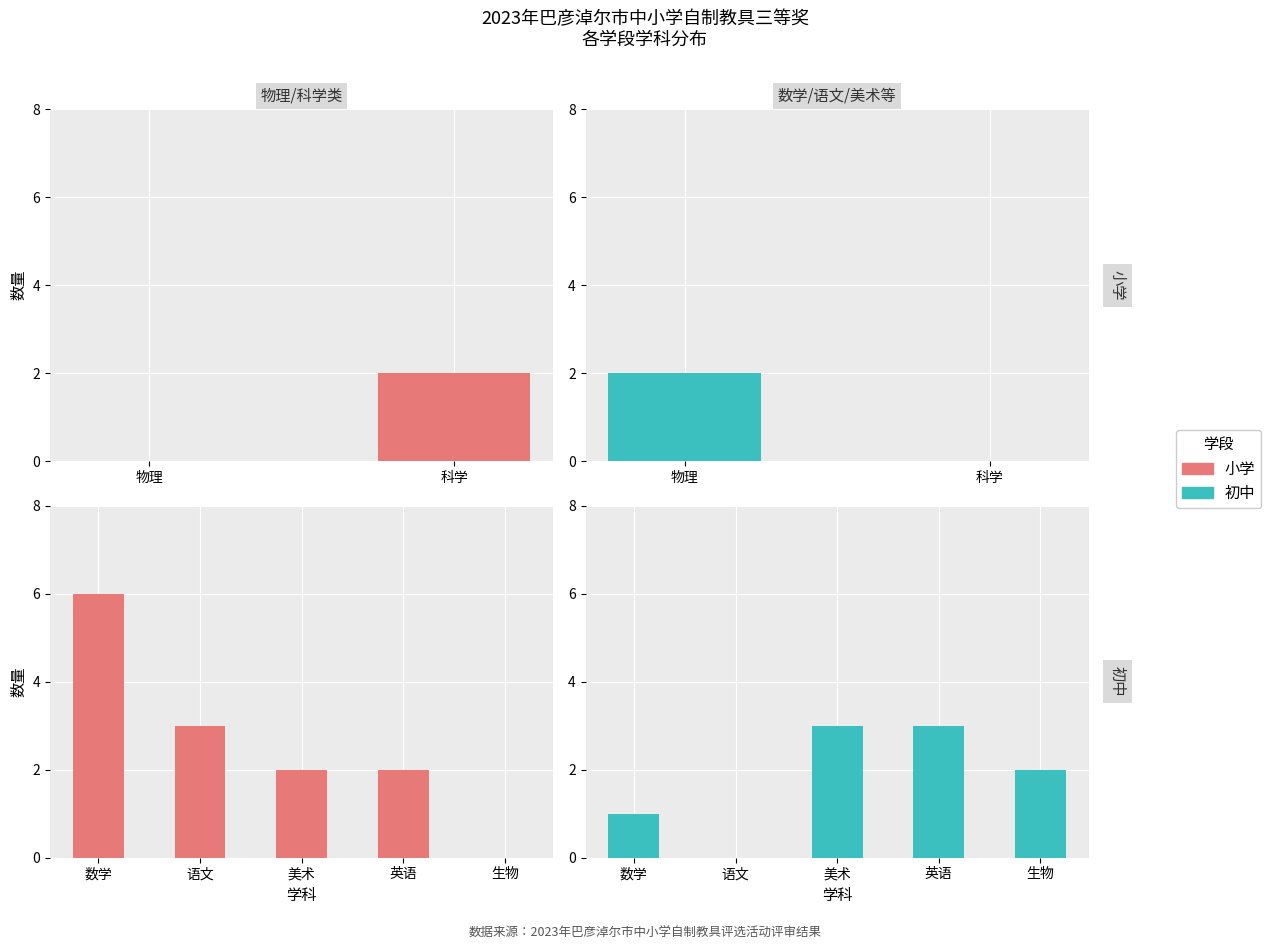

How many groups of bars are there?

5